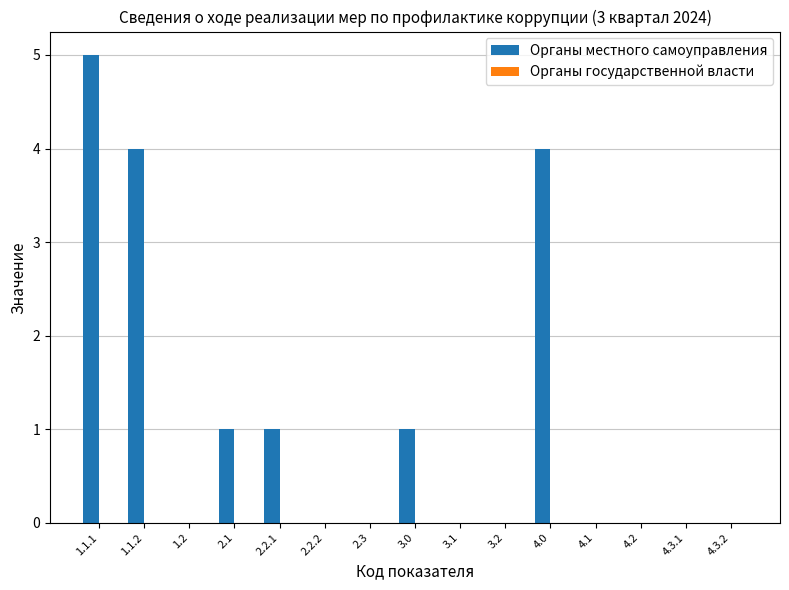

What is the change in value from 1.2 to 3.0?

+1